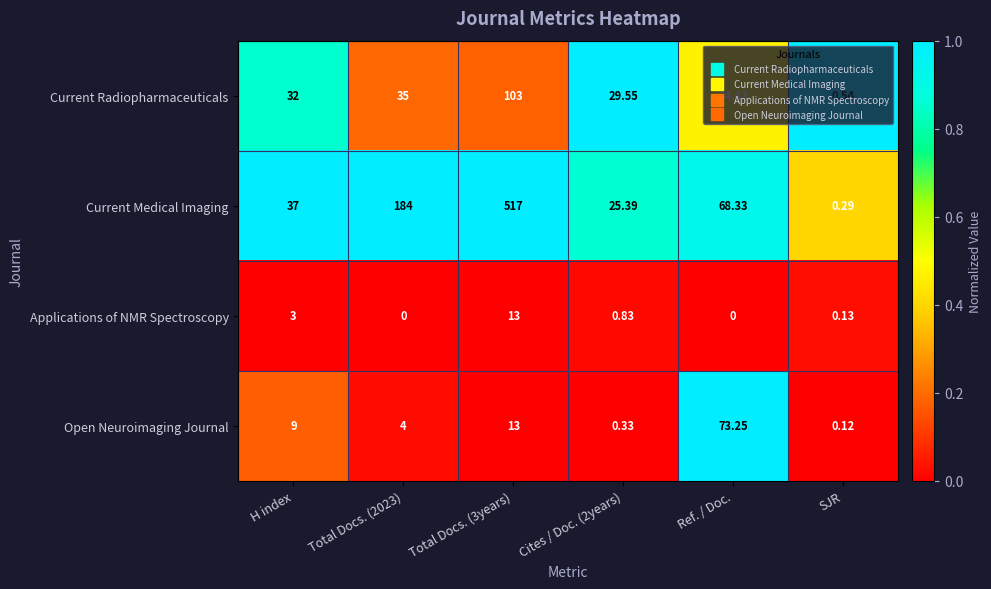

Which category has the lowest value in the Open Neuroimaging Journal series?

SJR